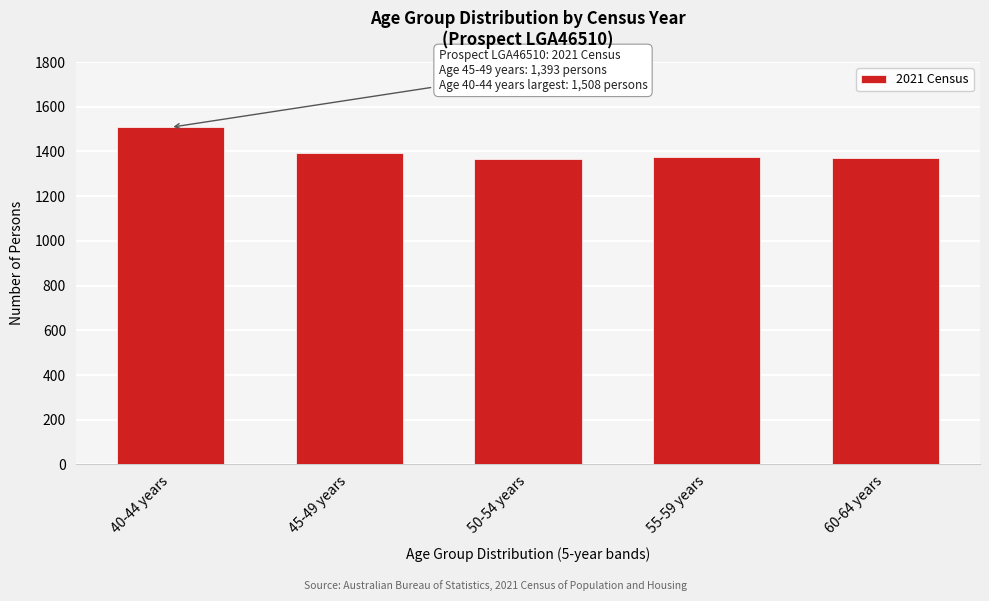

True or false: the data shows 1375 at 55-59 years.

True